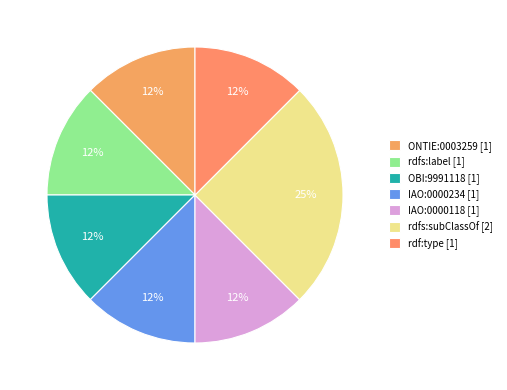

Does ONTIE:0003259 account for over 50% of the chart?

No